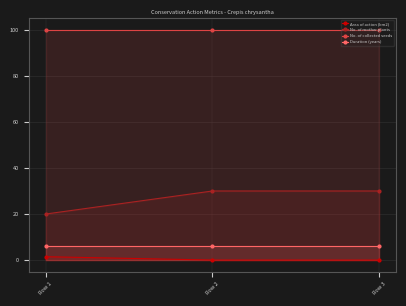

At which category does the chart reach its minimum across all series?

Row 3